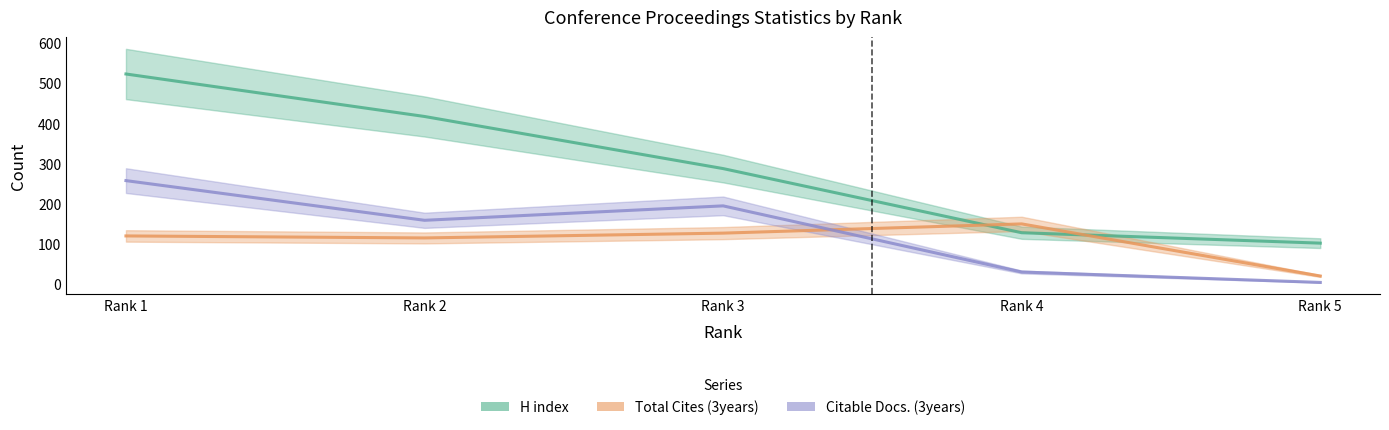

Does the chart have visible grid lines?

No